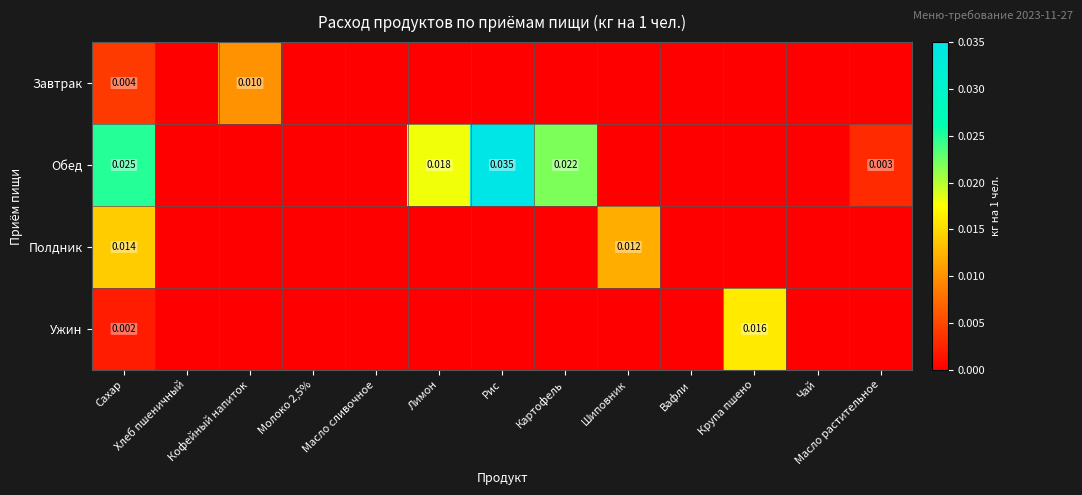

Rank the series at Лимон from lowest to highest value.

Завтрак, Полдник, Ужин, Обед